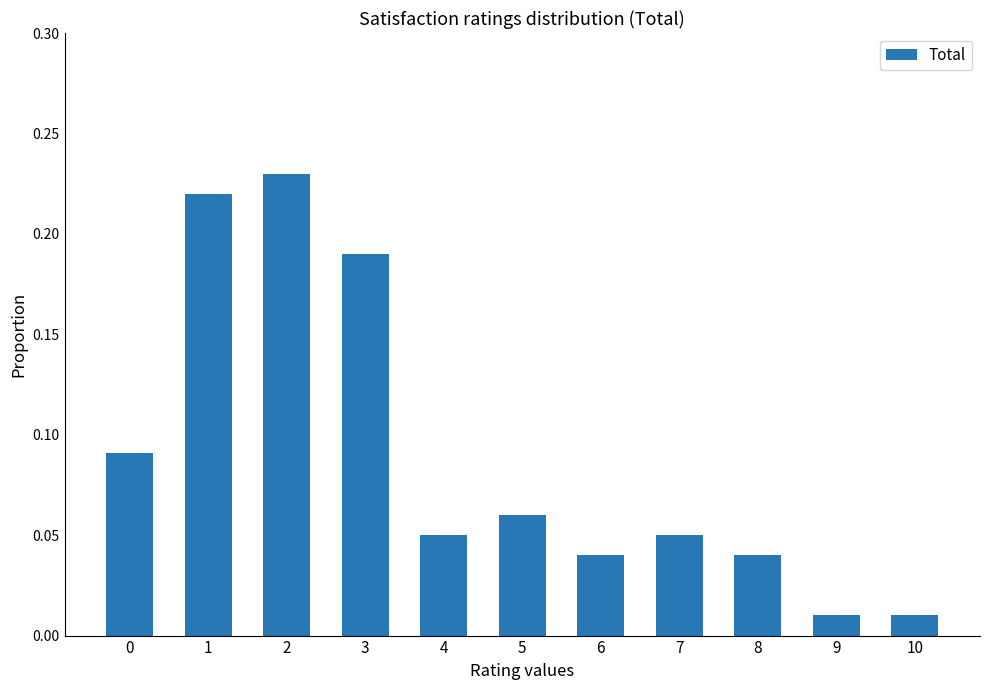

Does the chart contain any negative values?

No